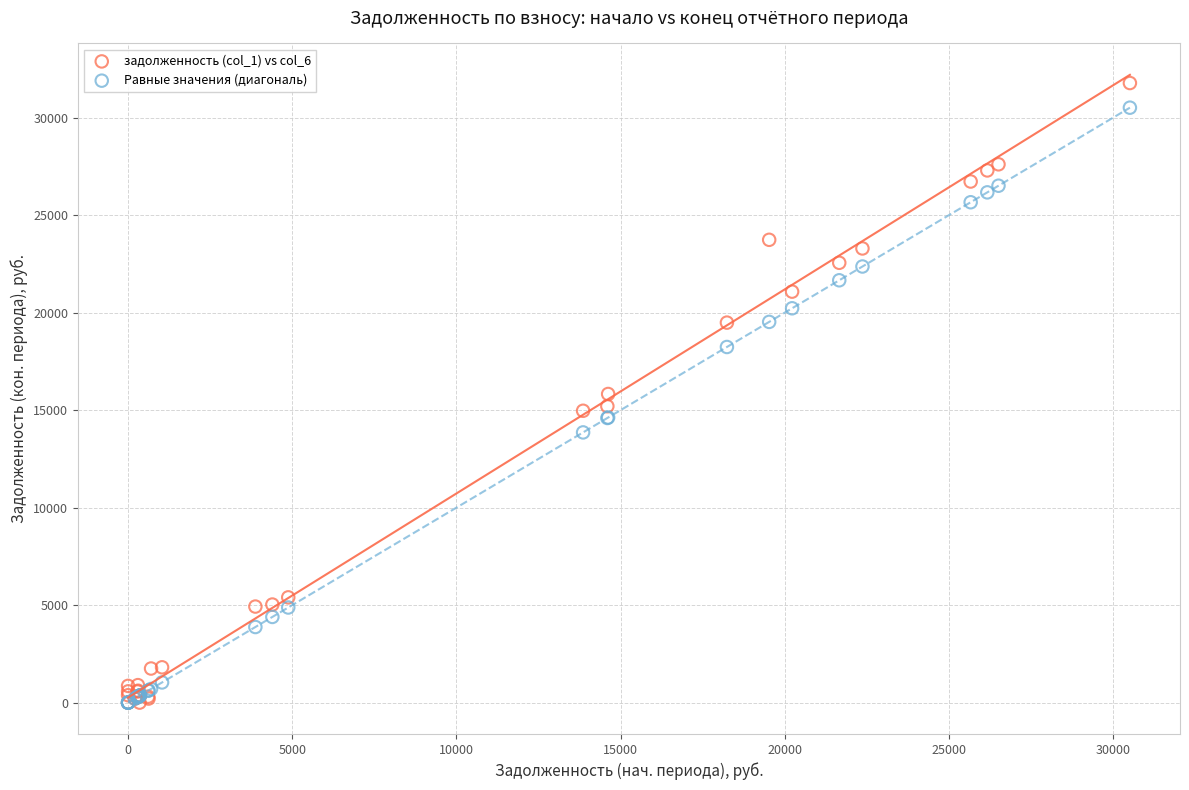

Which series contains the highest Y value?

задолженность (col_1) vs col_6